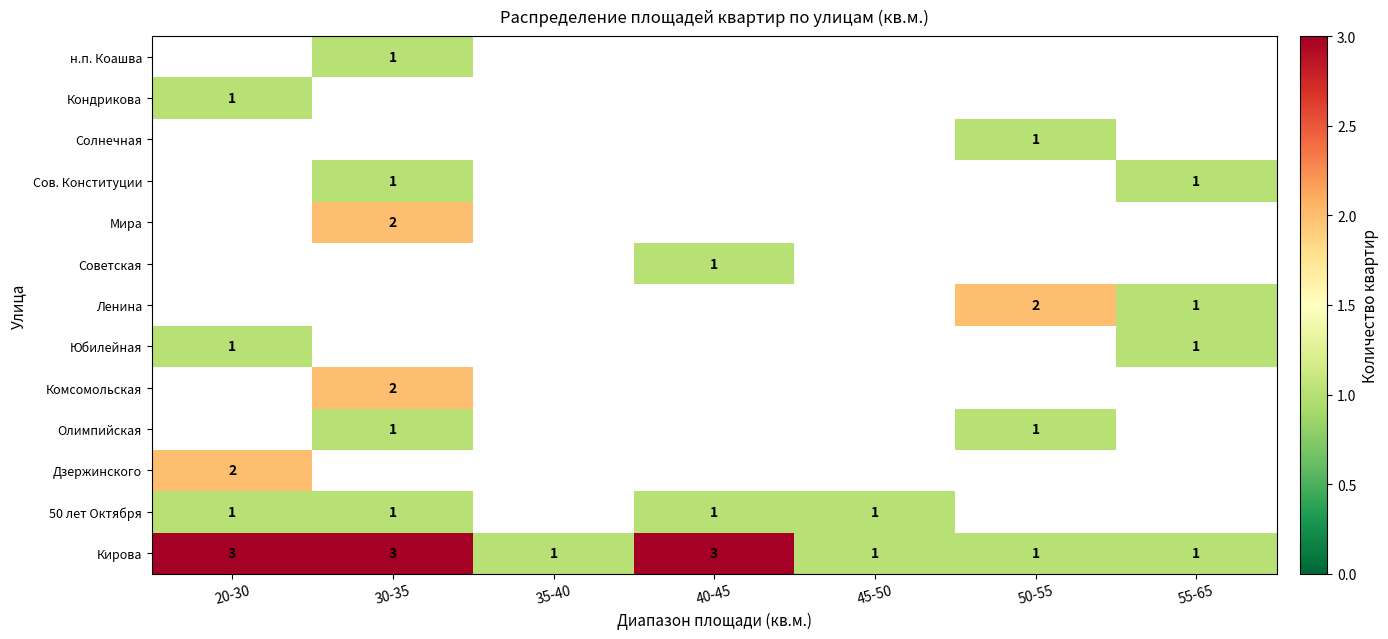

The value of 50 лет Октября at 30-35 is 1. True or false?

True